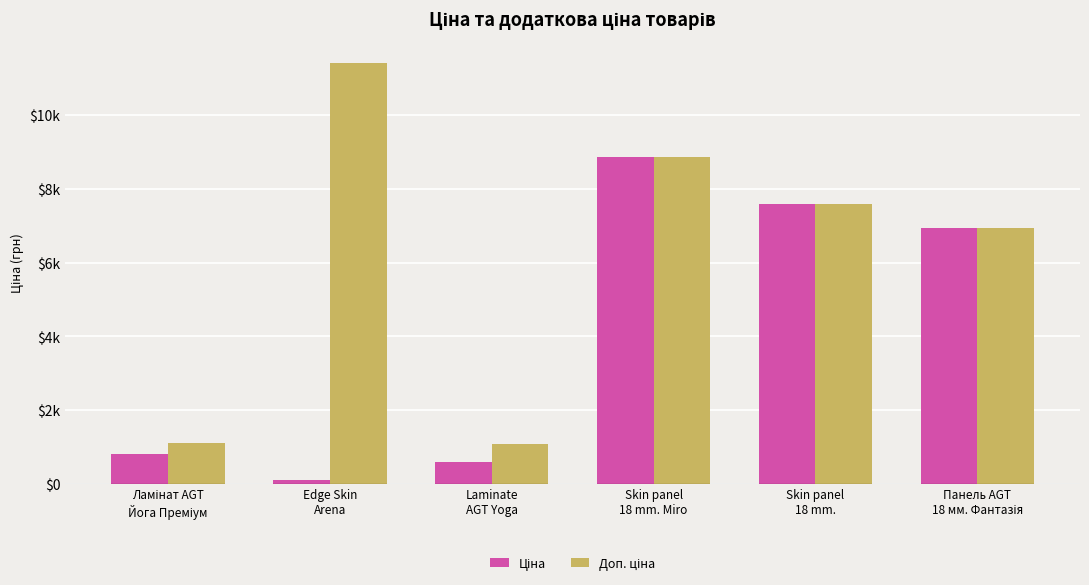

Does the chart contain any negative values?

No